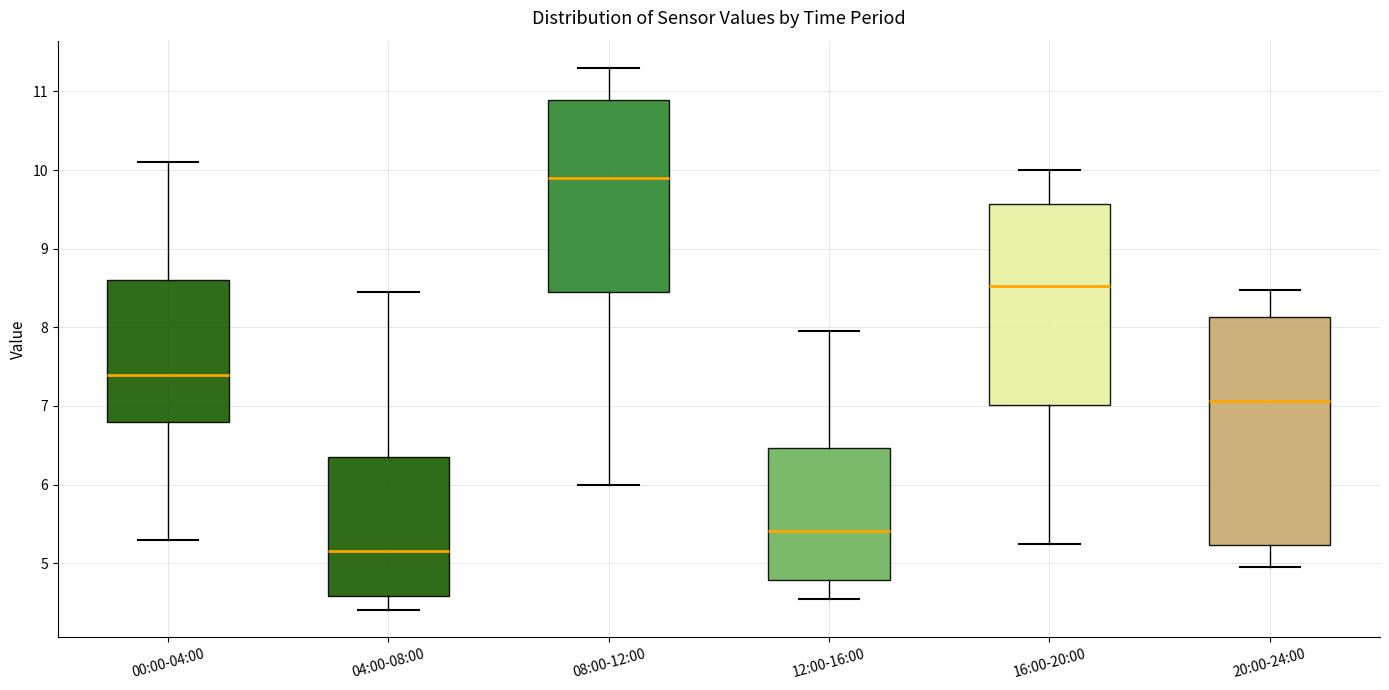

Reading left to right, read every box against the y-axis: the position of its median line, the range the box covers, and the ends of its whiskers. The values are not printed on the chart, so give them approximately, as read against the axis.

00:00-04:00: median 7.4, box 6.8 to 8.6, whiskers 5.3 to 10.1
04:00-08:00: median 5.2, box 4.6 to 6.4, whiskers 4.4 to 8.5
08:00-12:00: median 9.9, box 8.5 to 10.9, whiskers 6.0 to 11.3
12:00-16:00: median 5.4, box 4.8 to 6.5, whiskers 4.6 to 8.0
16:00-20:00: median 8.5, box 7.0 to 9.6, whiskers 5.3 to 10.0
20:00-24:00: median 7.1, box 5.2 to 8.1, whiskers 5.0 to 8.5